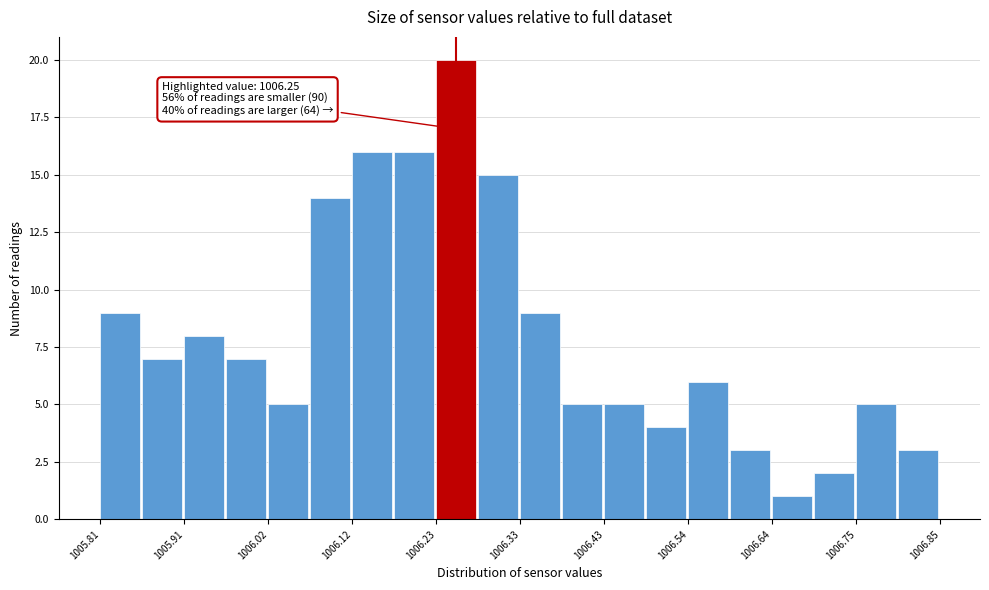

Around what value on the x-axis is the tallest bar? Give the approximate position of its centre, as read against the axis.

1006.26